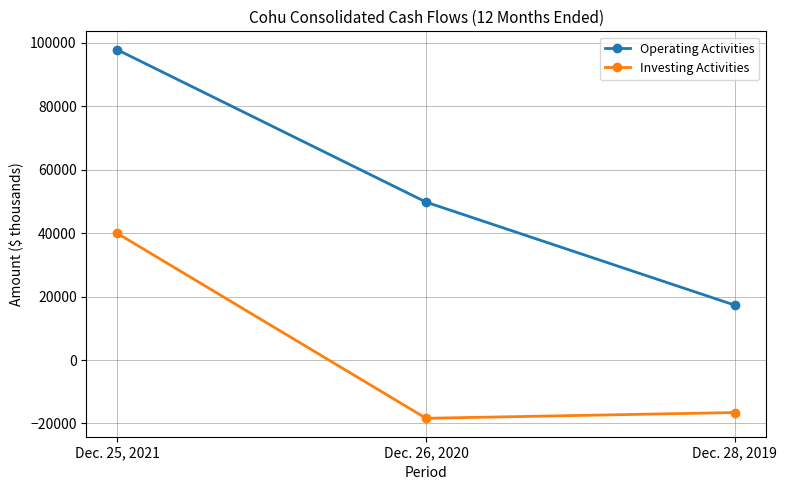

How many lines are shown in the chart?

2